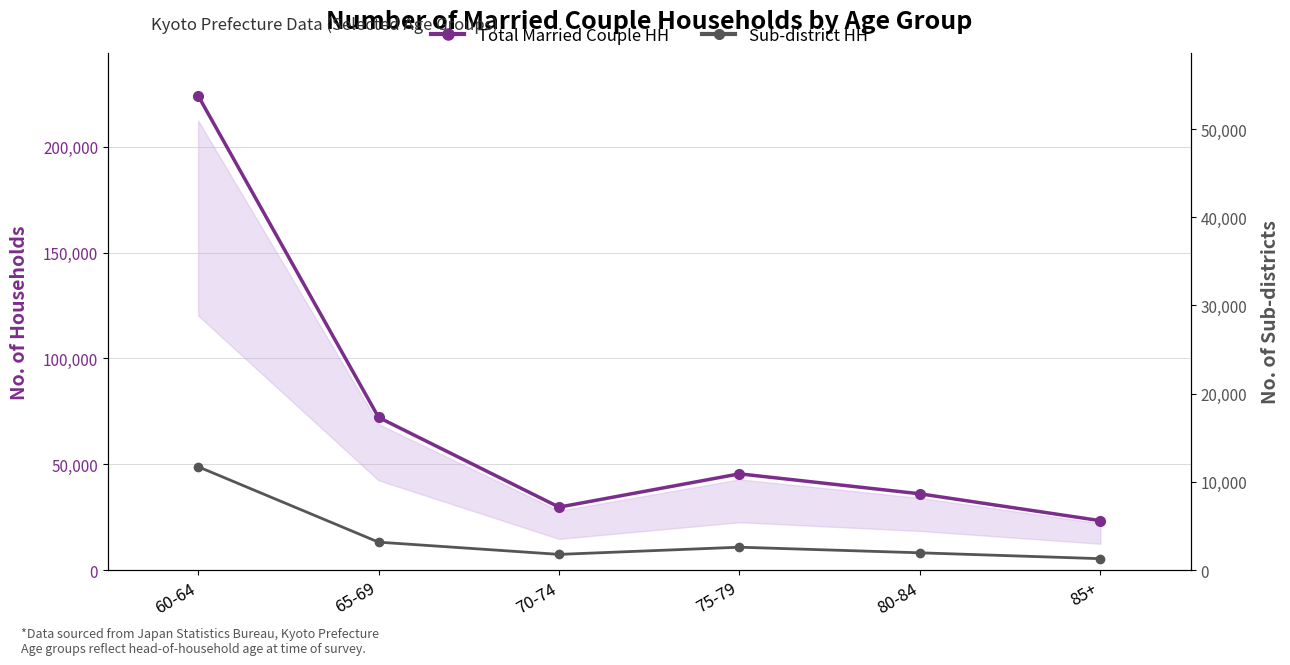

At which label is Sub-district HH closest to 6511?

65-69